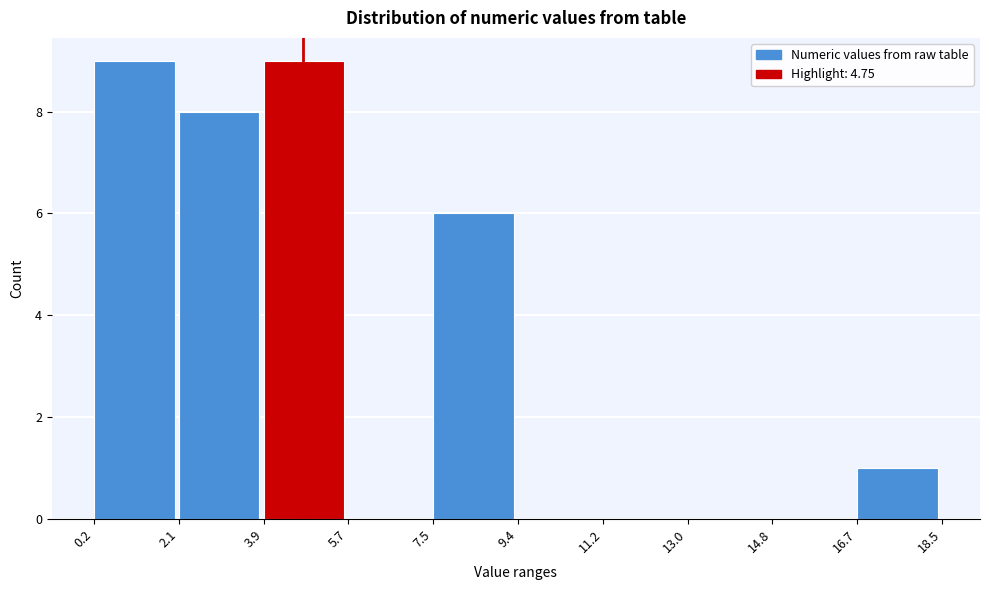

What is the height of the bar covering 2.1 to 3.9 on the x-axis? The values are not printed on the chart, so give them approximately, as read against the axis.

8